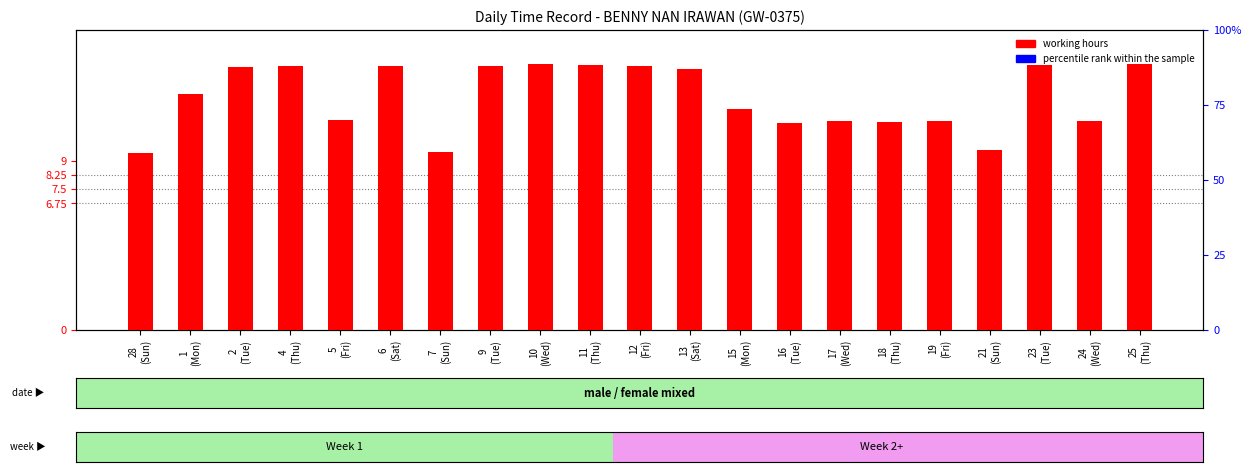

Which series contains the lowest Y value?

working hours